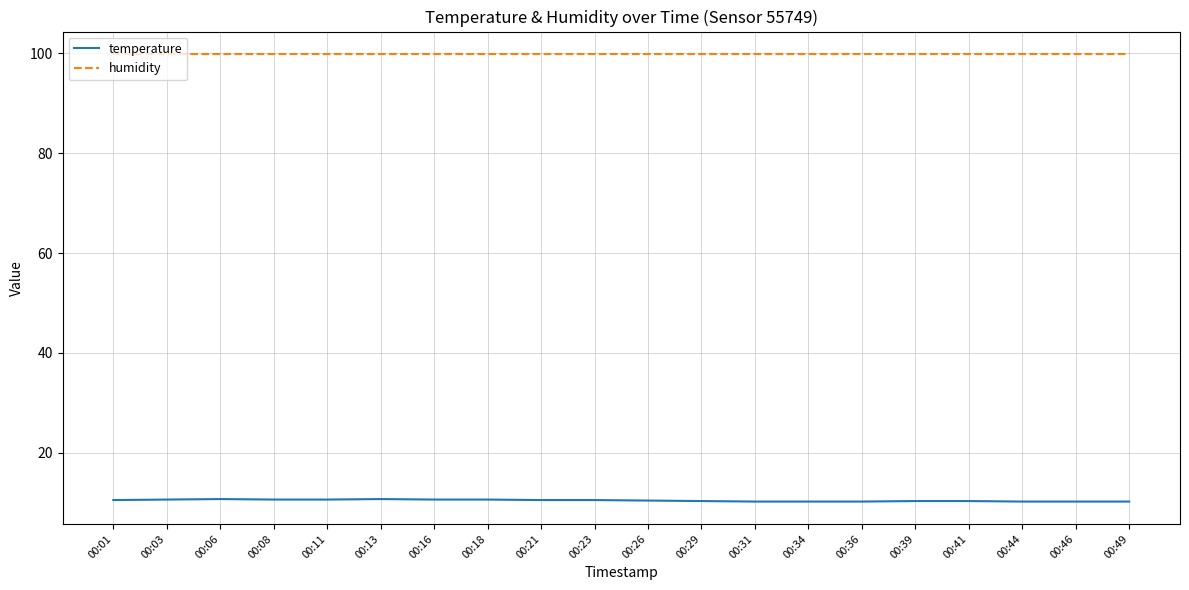

What is the minimum value shown in the chart?

10.2